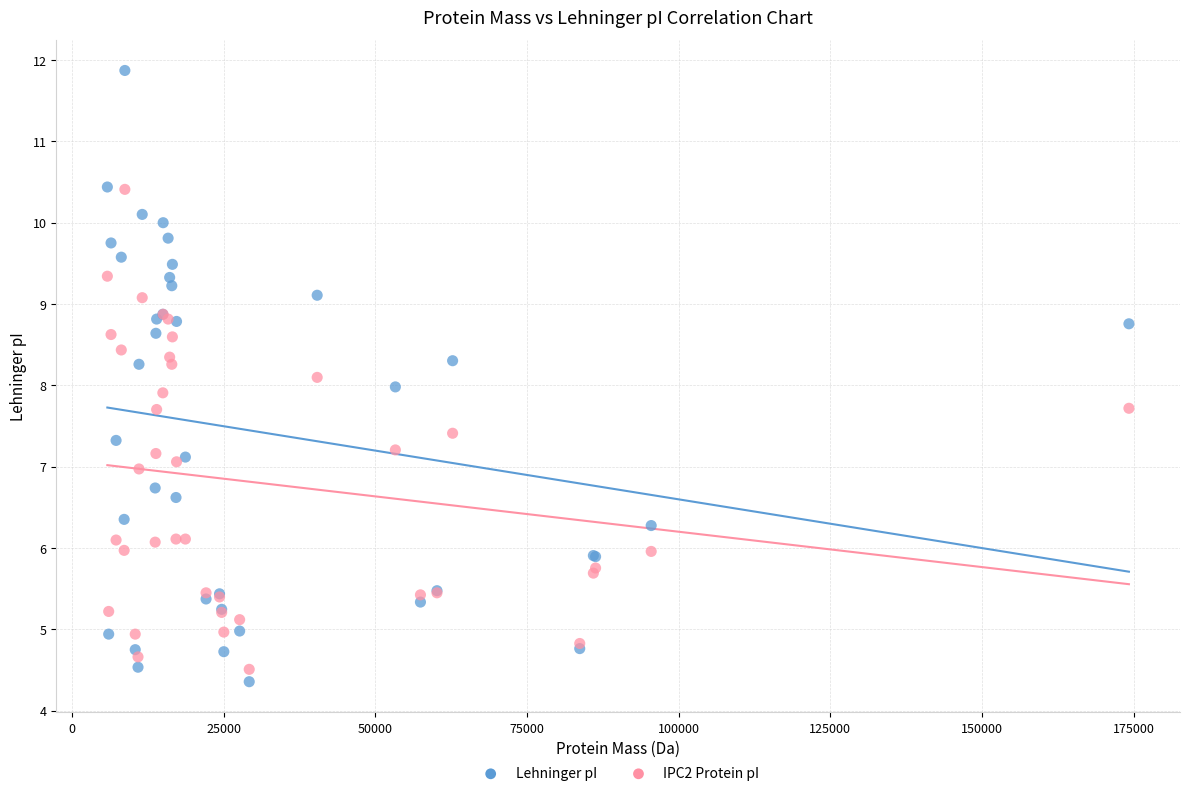

Which series has the widest spread of Y values?

Lehninger pI